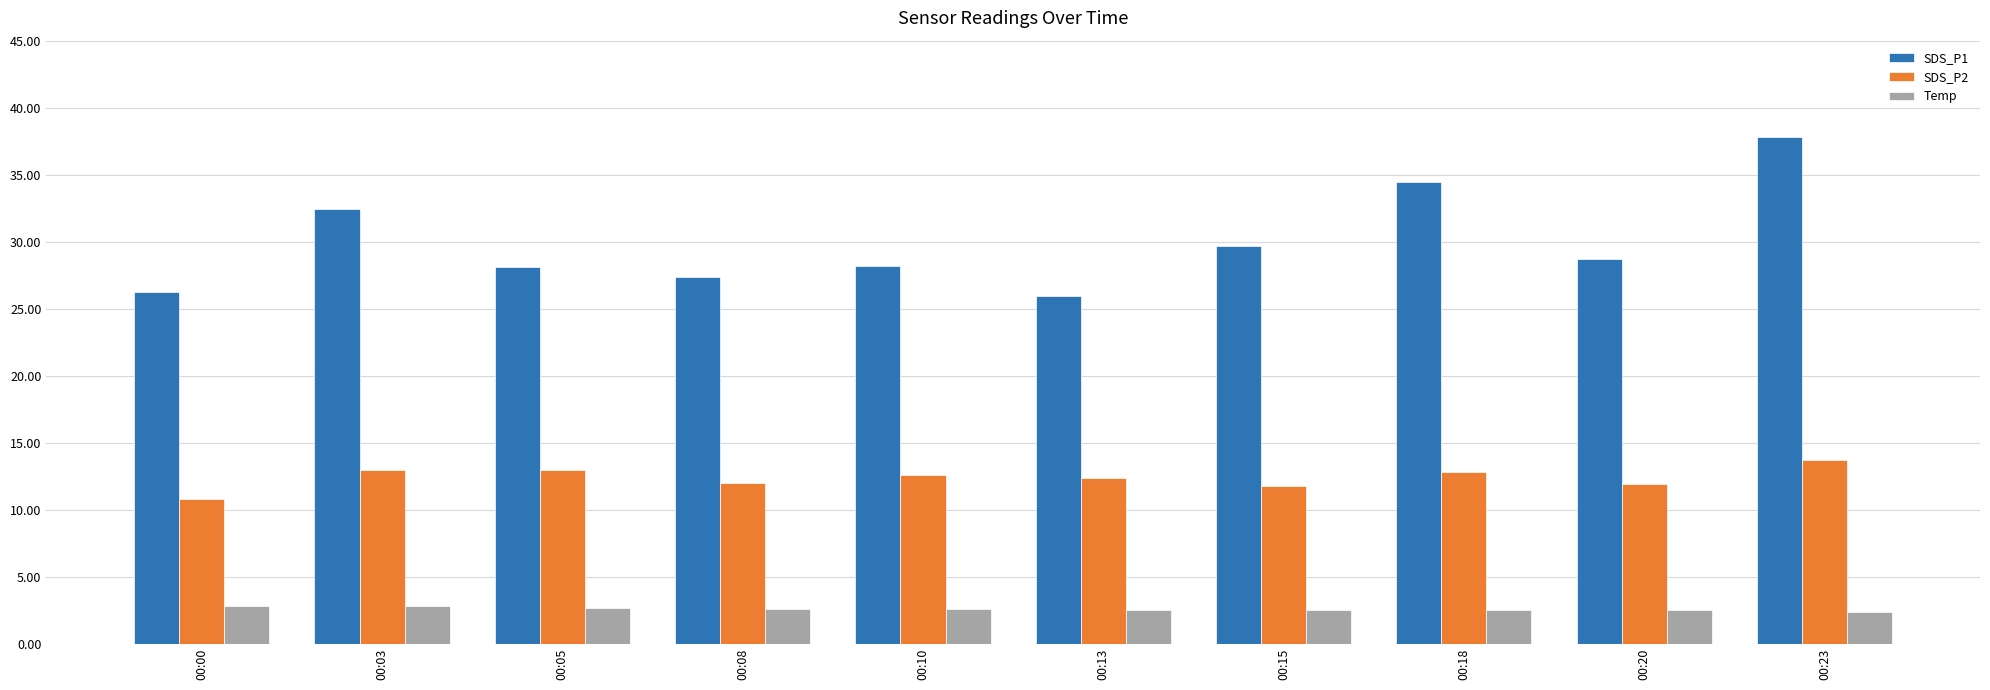

Between 00:18 and 00:20, which series saw the biggest shift?

SDS_P1